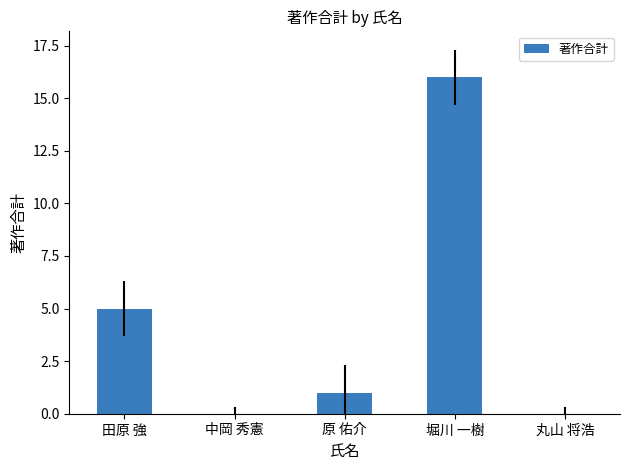

Which category has the highest value across all series?

堀川 一樹